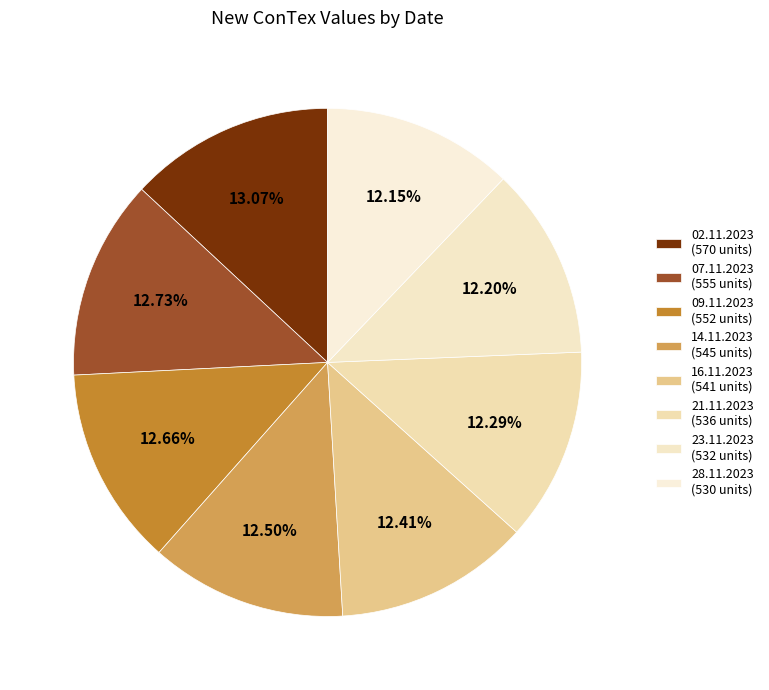

The 21.11.2023 slice represents 12% of the pie. True or false?

True